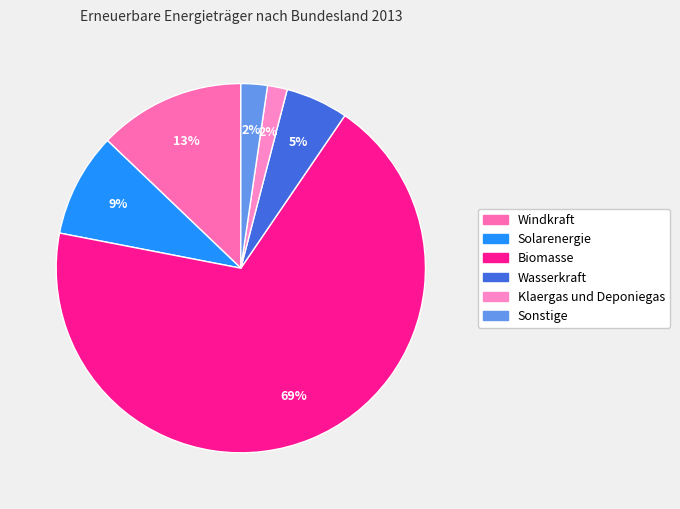

How many segments does this pie chart have?

6